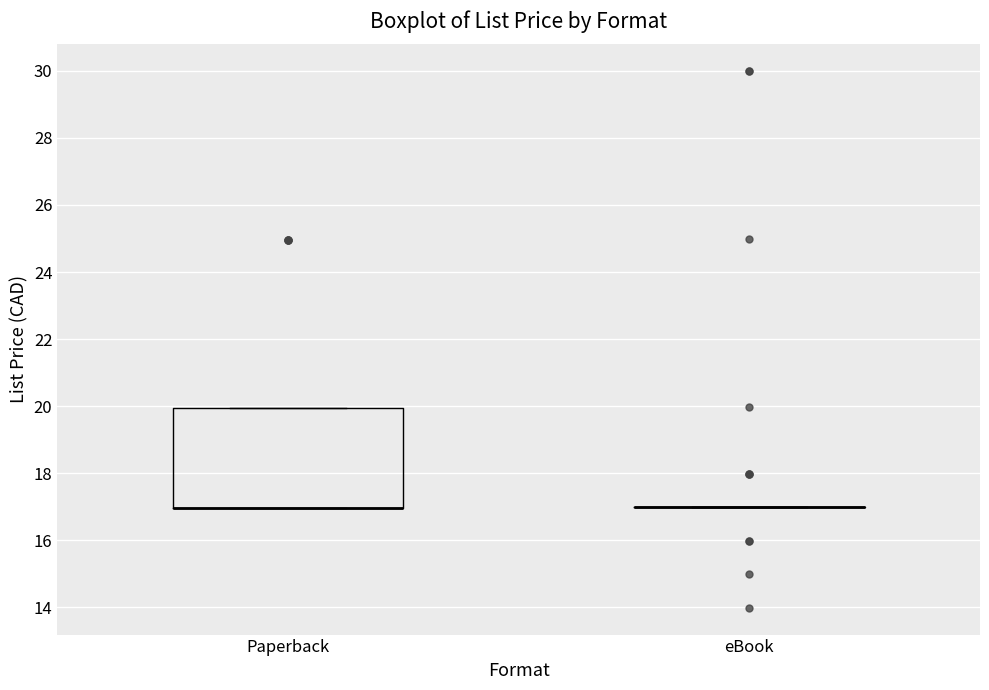

Comparing the boxes themselves (not the whiskers), which one is the tallest?

Paperback